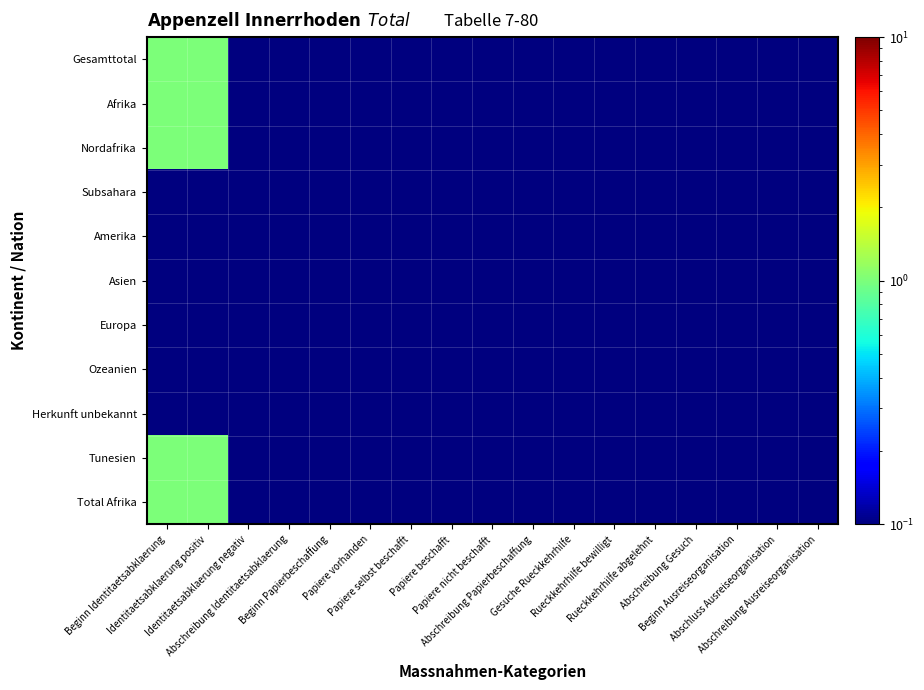

Which category has the highest value across all series?

Beginn Identitaetsabklaerung